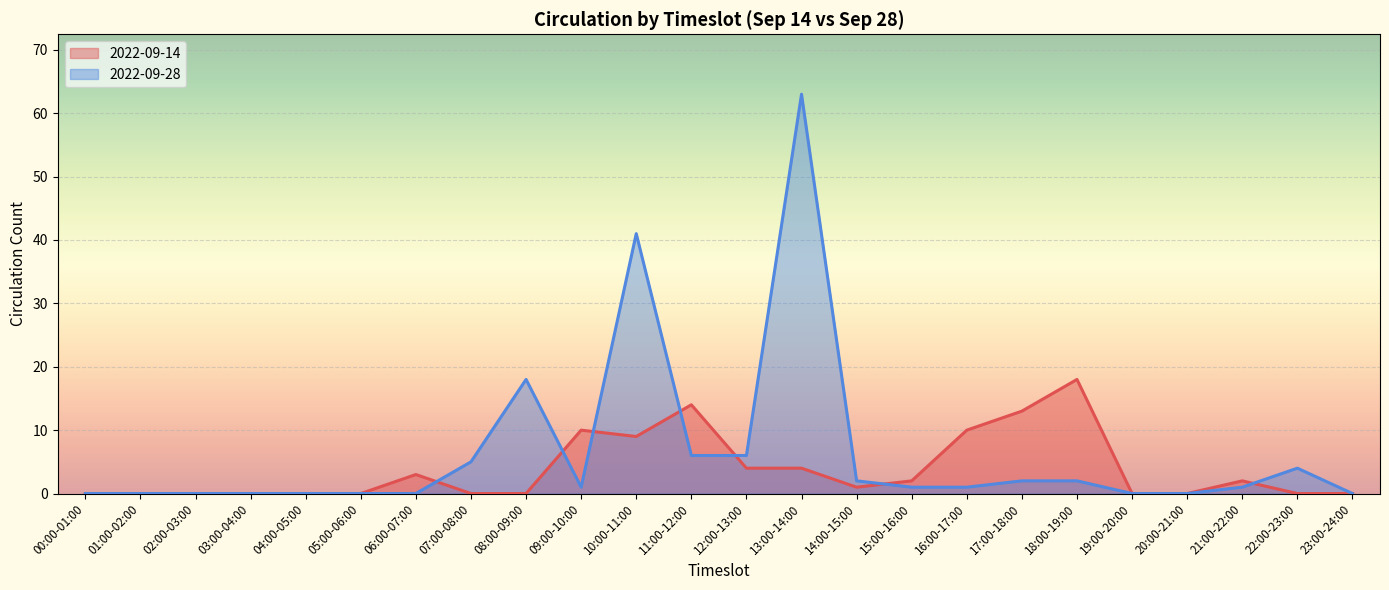

What is the difference between the 2022-09-28 values at 15:00-16:00 and 07:00-08:00?

4